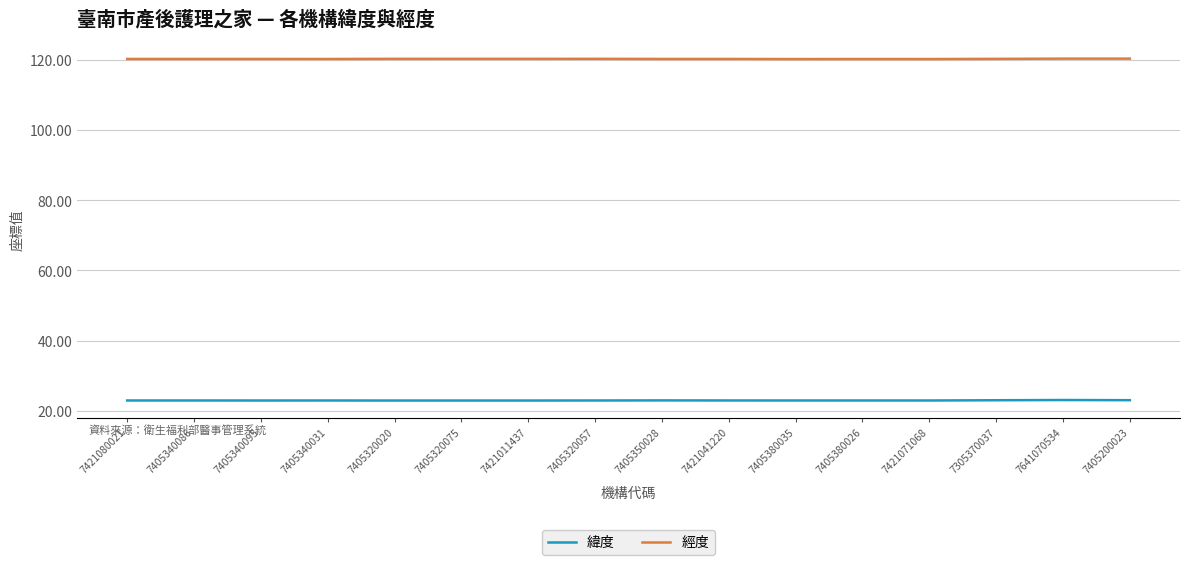

What are all the series names shown in the legend?

緯度, 經度